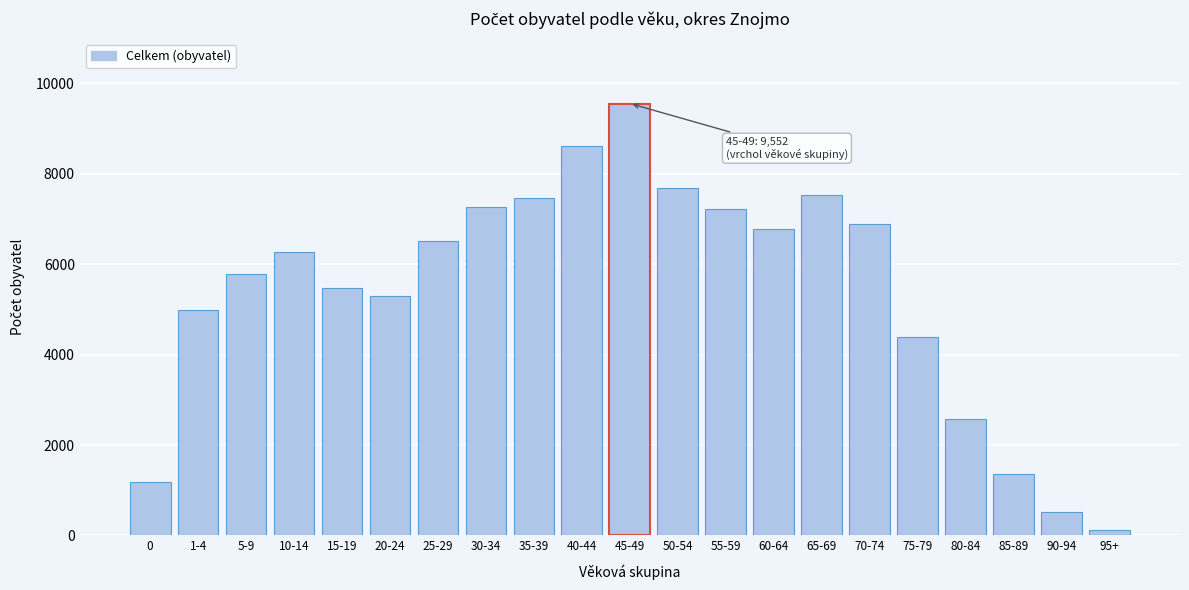

Reading left to right, extract all data points from this chart.

0=1191	1-4=4996	5-9=5792	10-14=6266	15-19=5482	20-24=5295	25-29=6506	30-34=7261	35-39=7458	40-44=8602	45-49=9552	50-54=7688	55-59=7215	60-64=6780	65-69=7528	70-74=6891	75-79=4390	80-84=2573	85-89=1350	90-94=528	95+=113